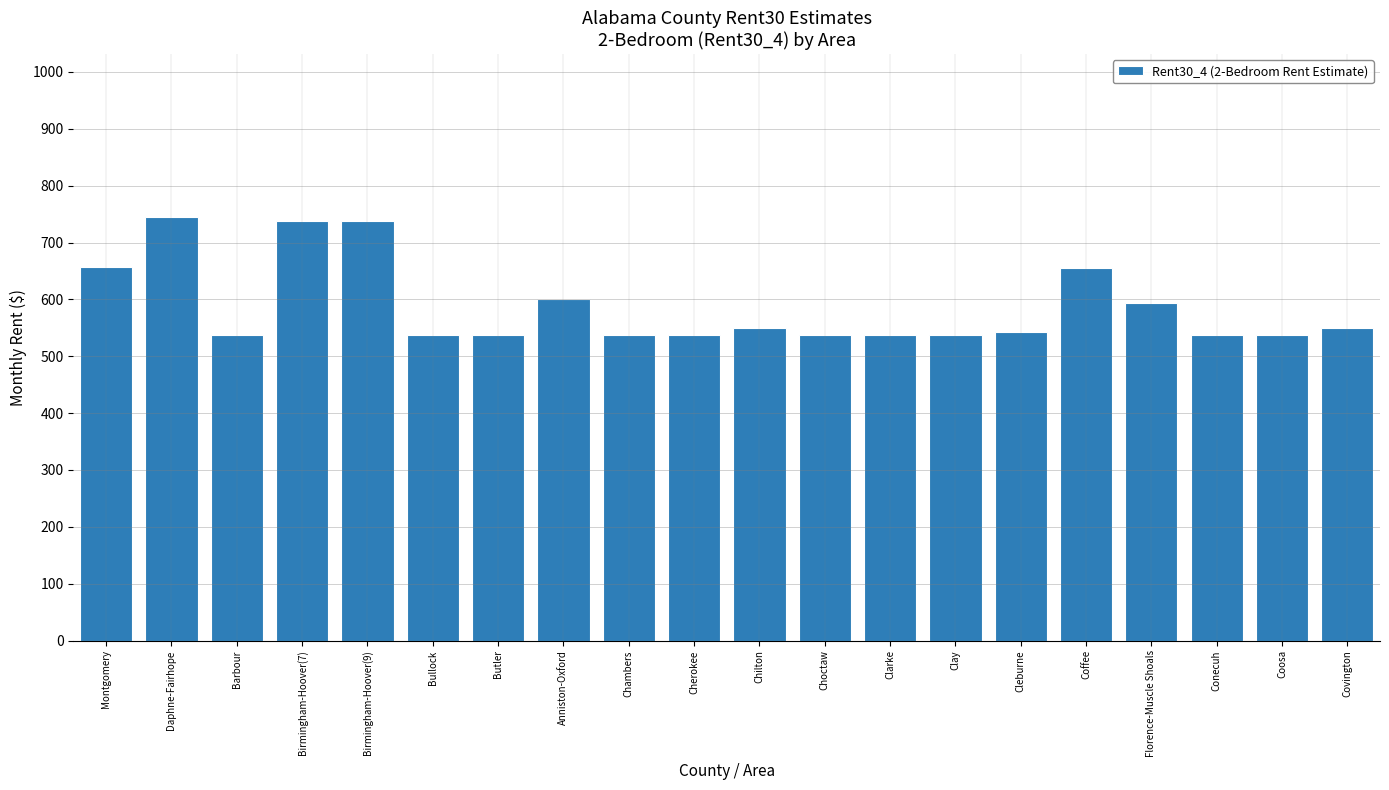

The value at Coffee is 412. True or false?

False